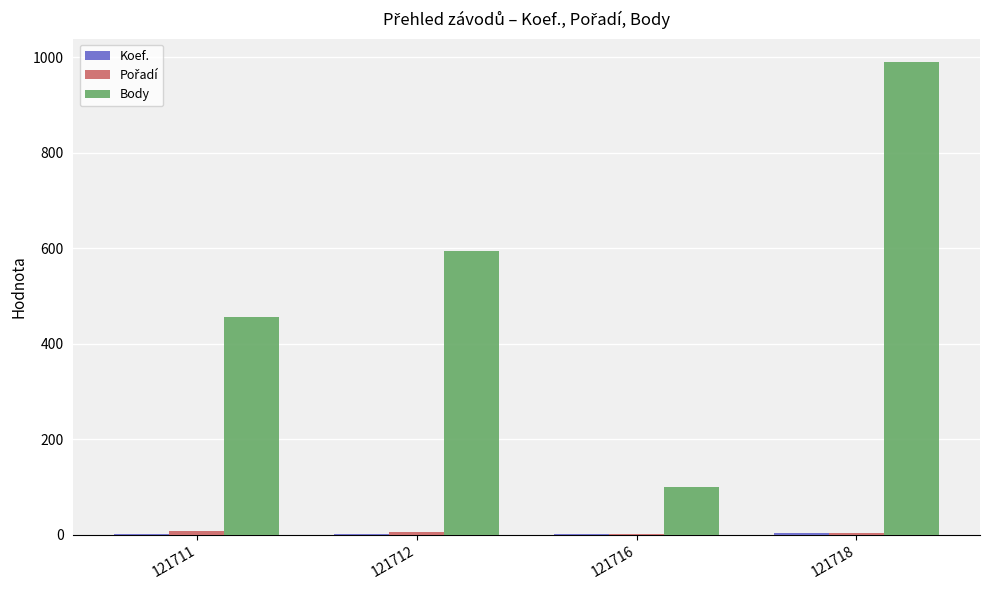

Count the number of categories in the chart.

4